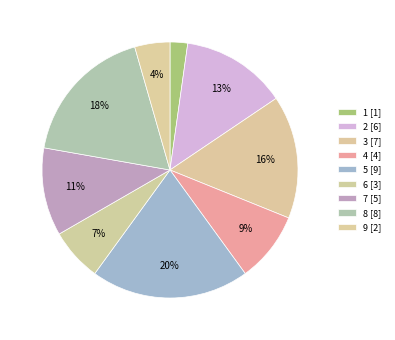

Count the number of slices in the pie.

9